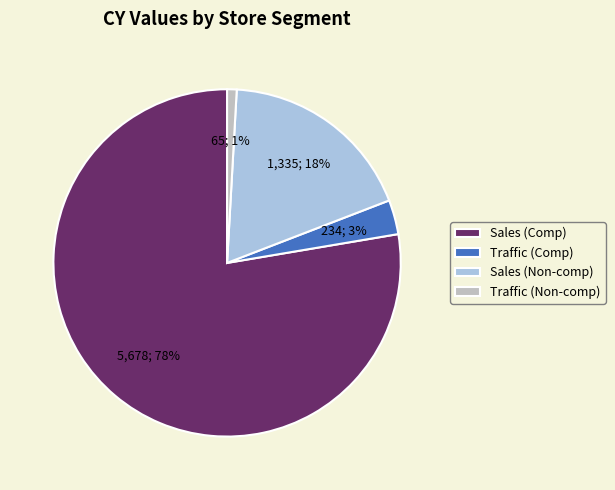

To the nearest percent, what is the average slice percentage?

25%